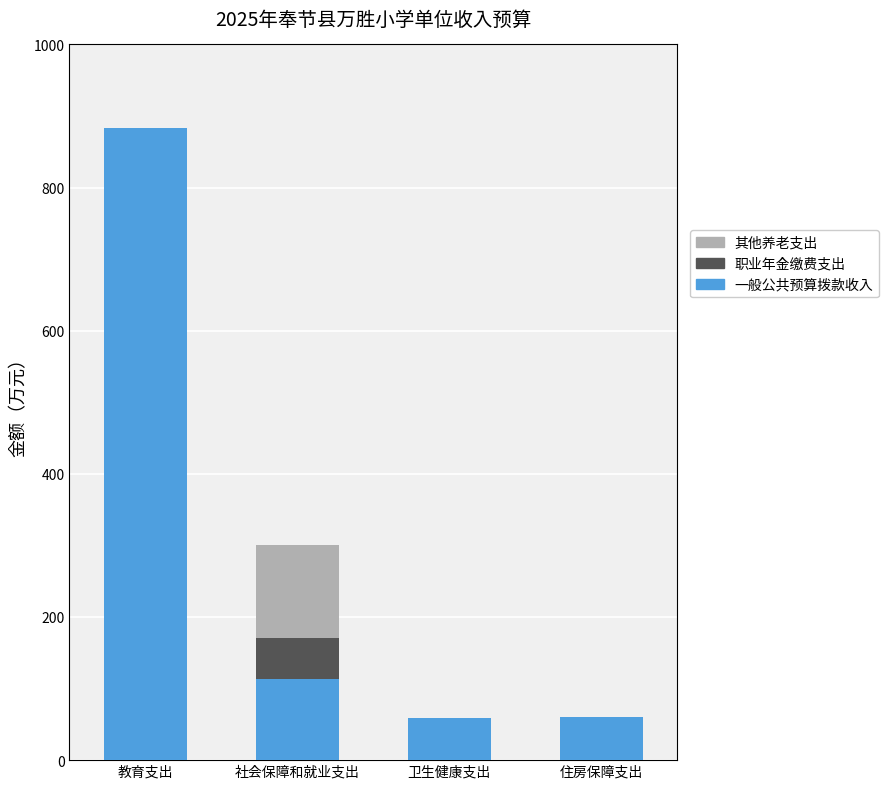

What is the total value across all series at 住房保障支出?

60.8